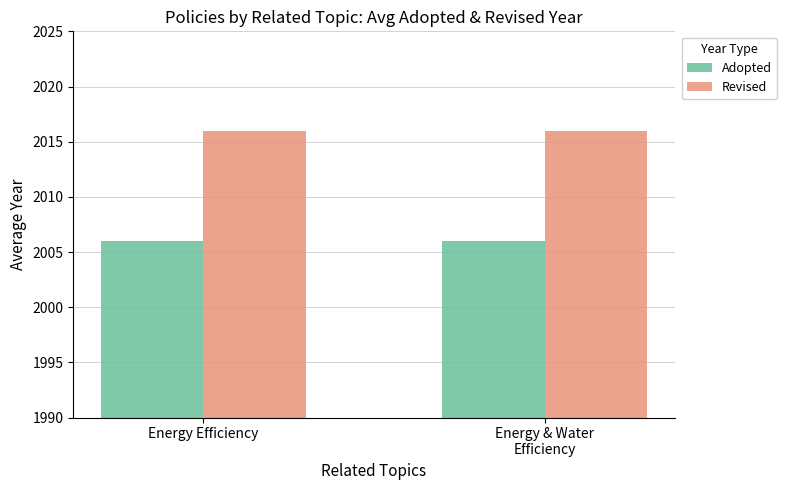

Is it true that Adopted equals 2006 at Energy Efficiency?

True